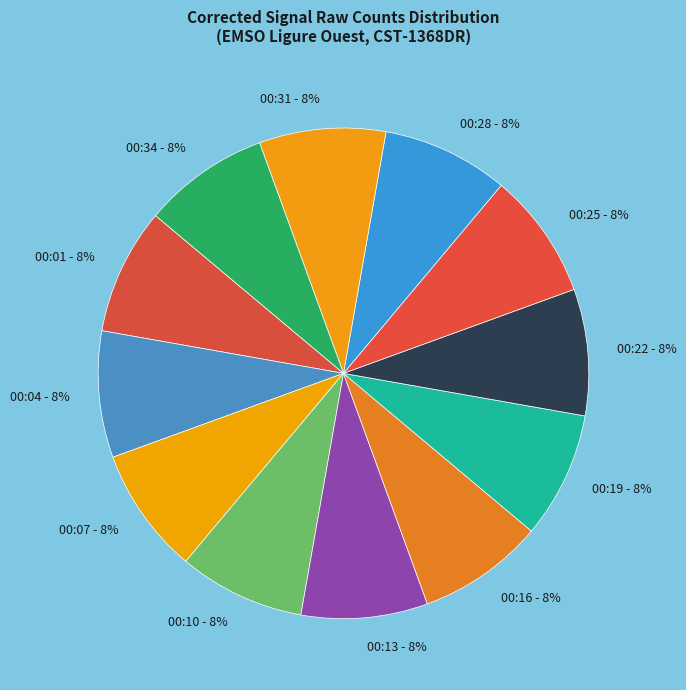

How many slices are in this pie chart?

12